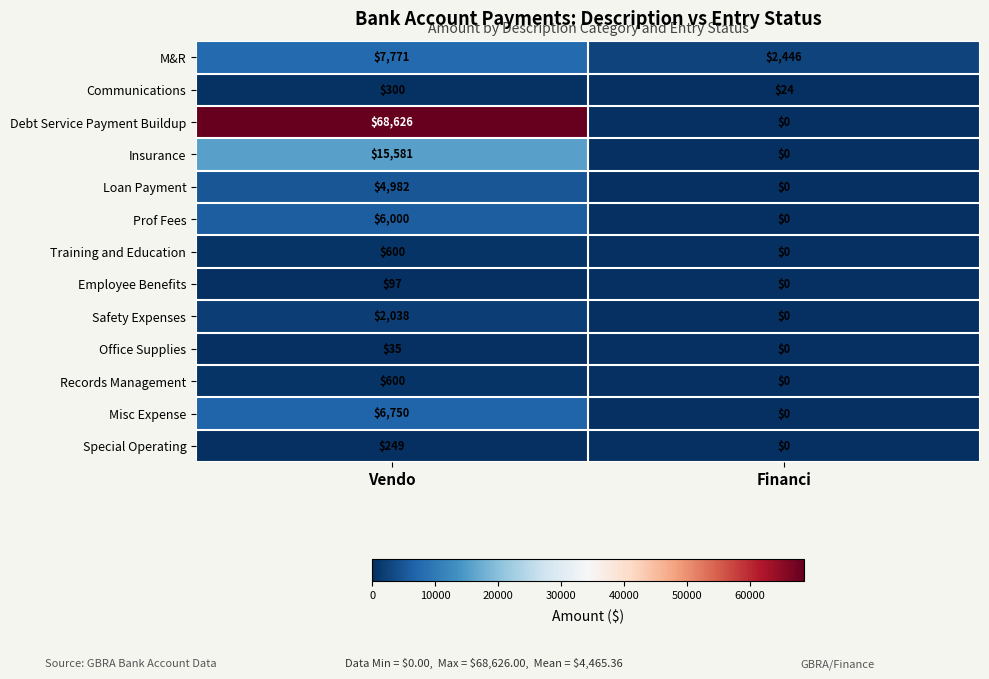

How many values in the Debt Service Payment Buildup series are below 68626?

1